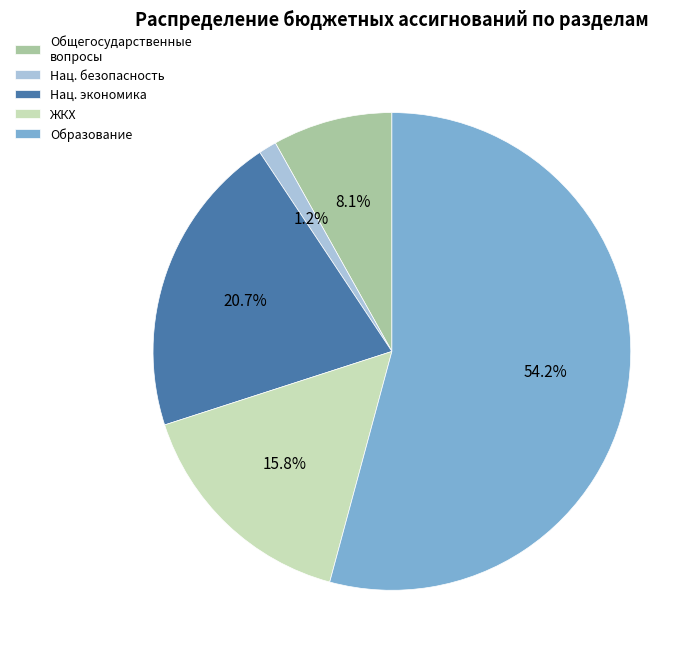

Rank the categories by value from lowest to highest.

Нац. безопасность, Общегосударственные вопросы, ЖКХ, Нац. экономика, Образование